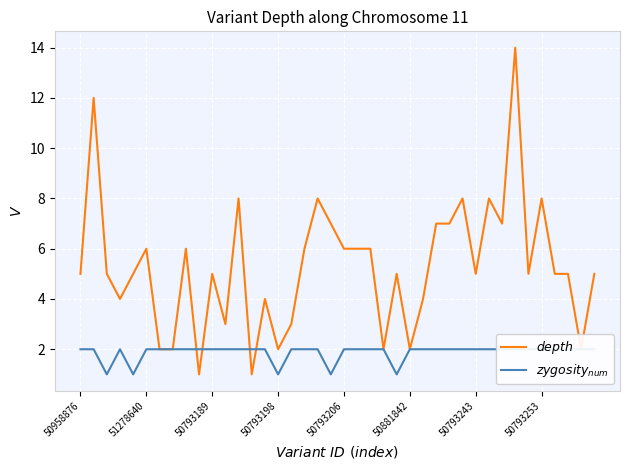

Reading right to left, what are all the values shown in this chart?

$depth$: 5	2	5	5	8	5	14	7	8	5	8	7	7	4	2	5	2	6	6	6	7	8	6	3	2	4	1	8	3	5	1	6	2	2	6	5	4	5	12	5
$zygosity_{num}$: 2	2	2	2	2	2	2	2	2	2	2	2	2	2	2	1	2	2	2	2	1	2	2	2	1	2	2	2	2	2	2	2	2	2	2	1	2	1	2	2